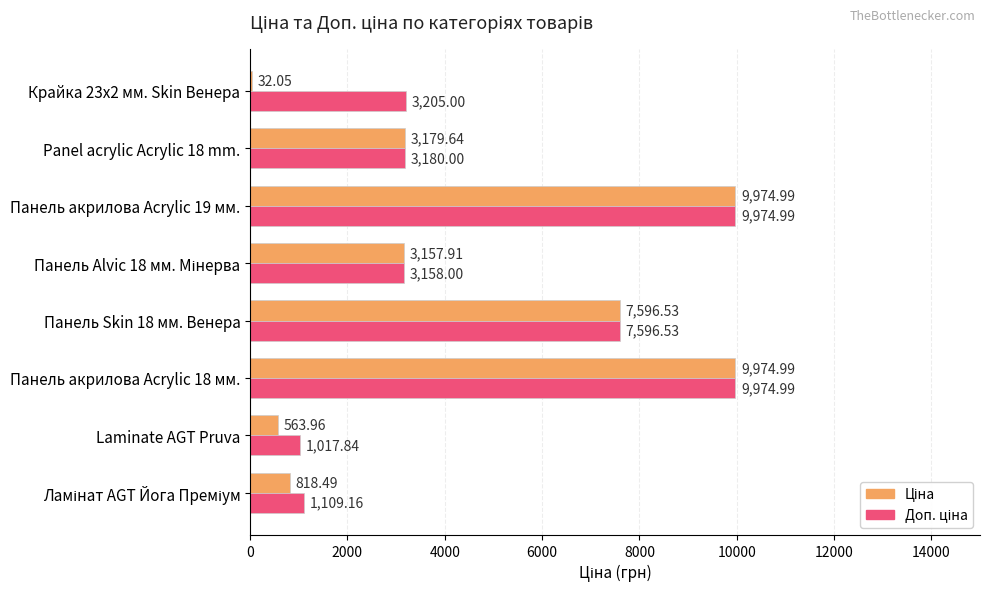

How many bars are there in total?

16